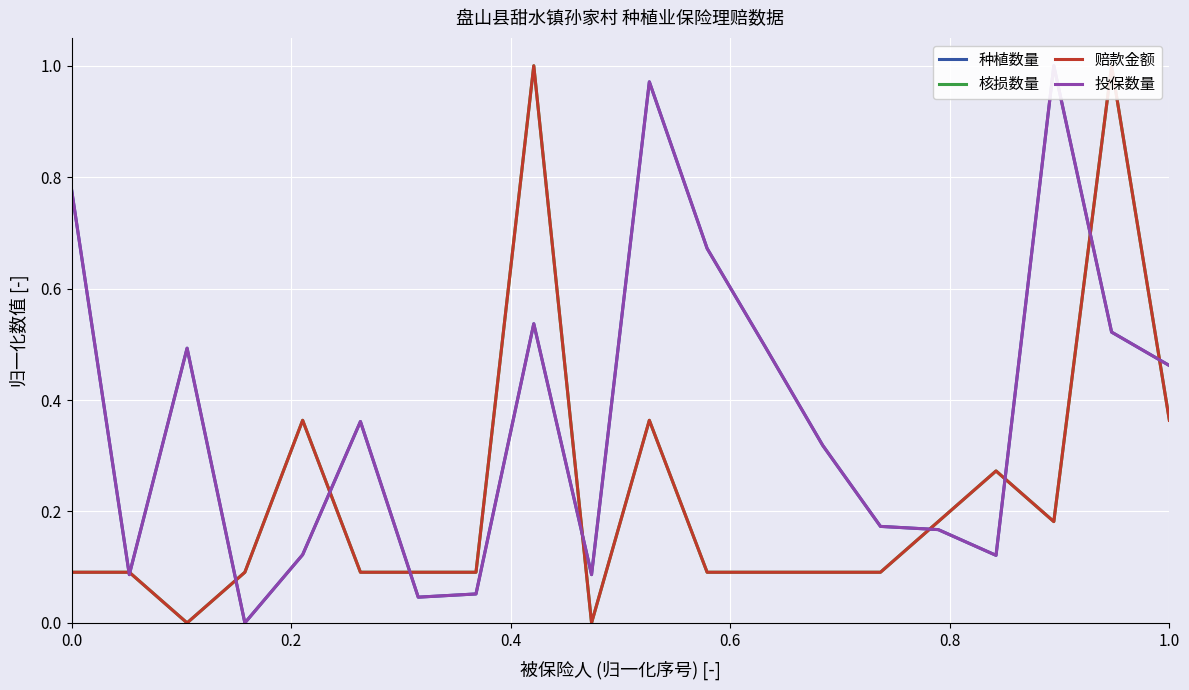

What is the greatest value displayed?

1.0